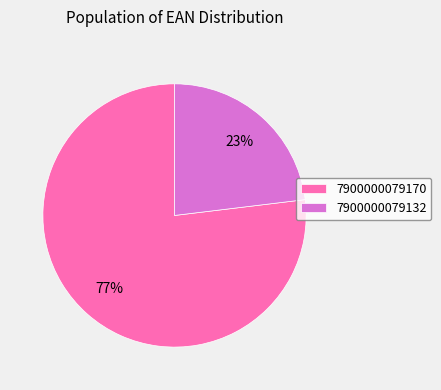

To the nearest percent, what percentage of the pie is 7900000079132?

23%